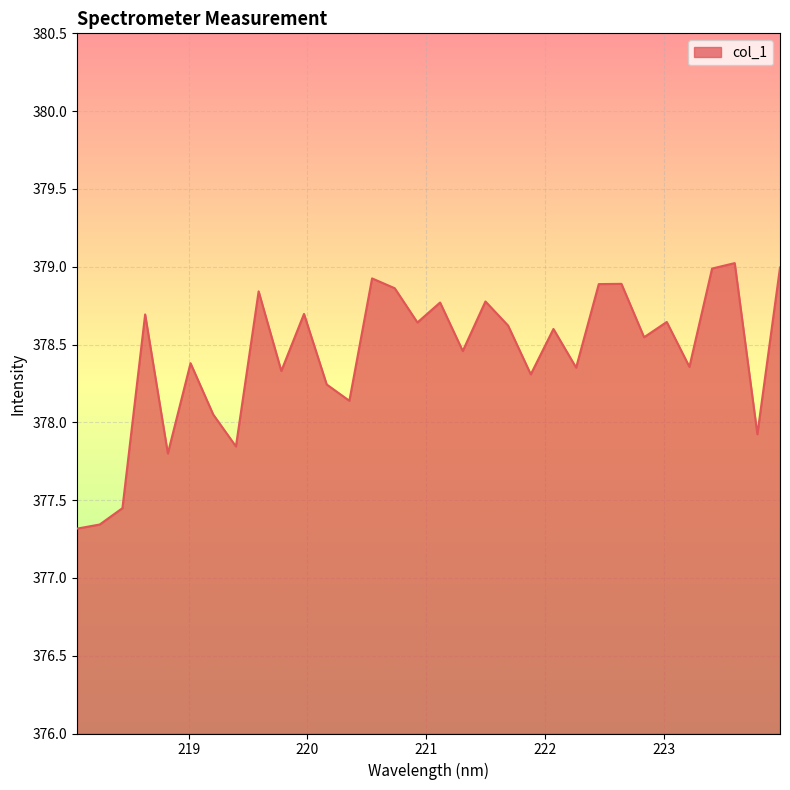

What is the maximum value shown in the chart?

379.0